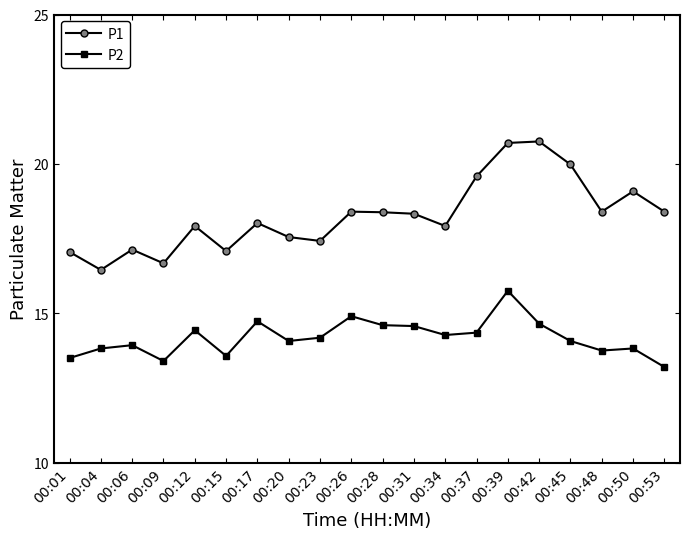

Which label corresponds to the smallest value in the chart?

00:53